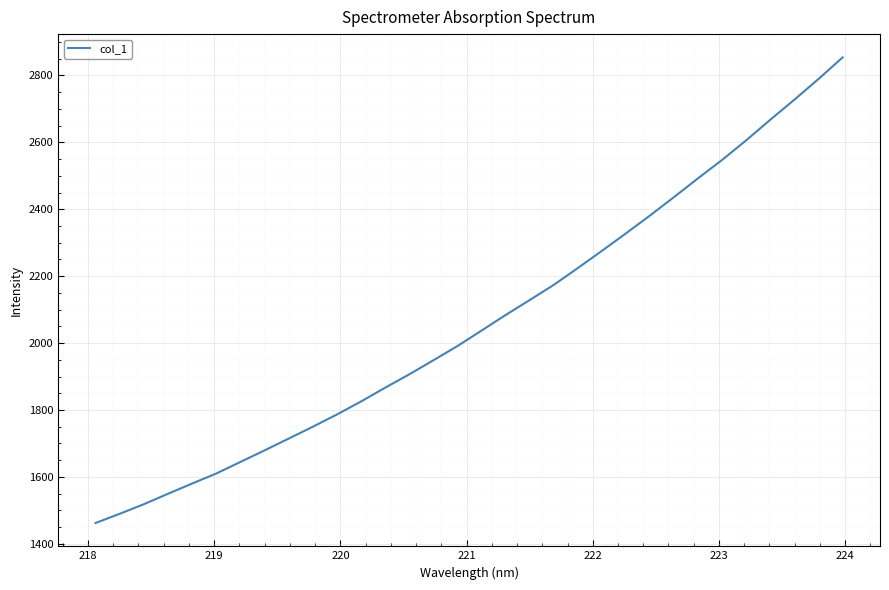

What is the difference between the maximum and minimum values?

1391.9